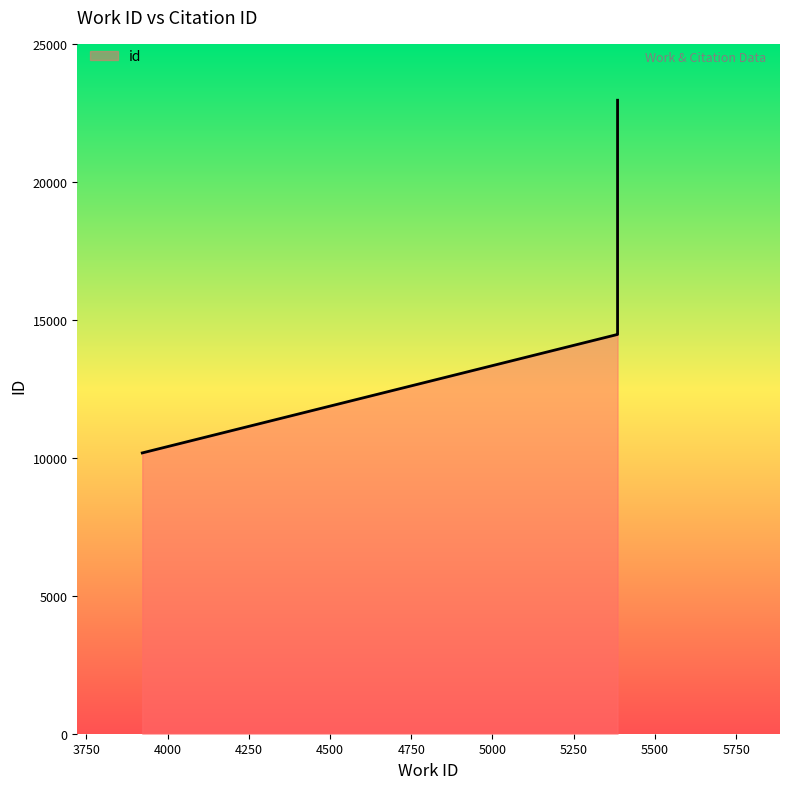

List the labels in order of value, smallest first.

3922, 5385, 5385, 5385, 5385